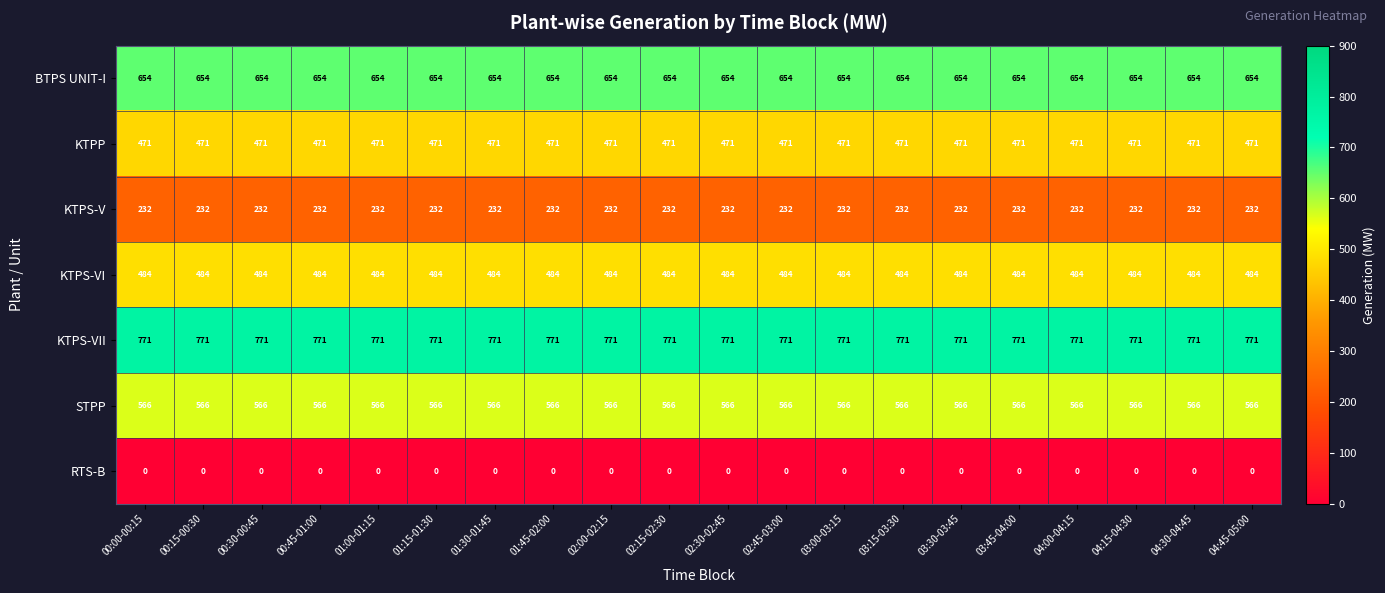

Read the STPP value at 00:15-00:30.

566